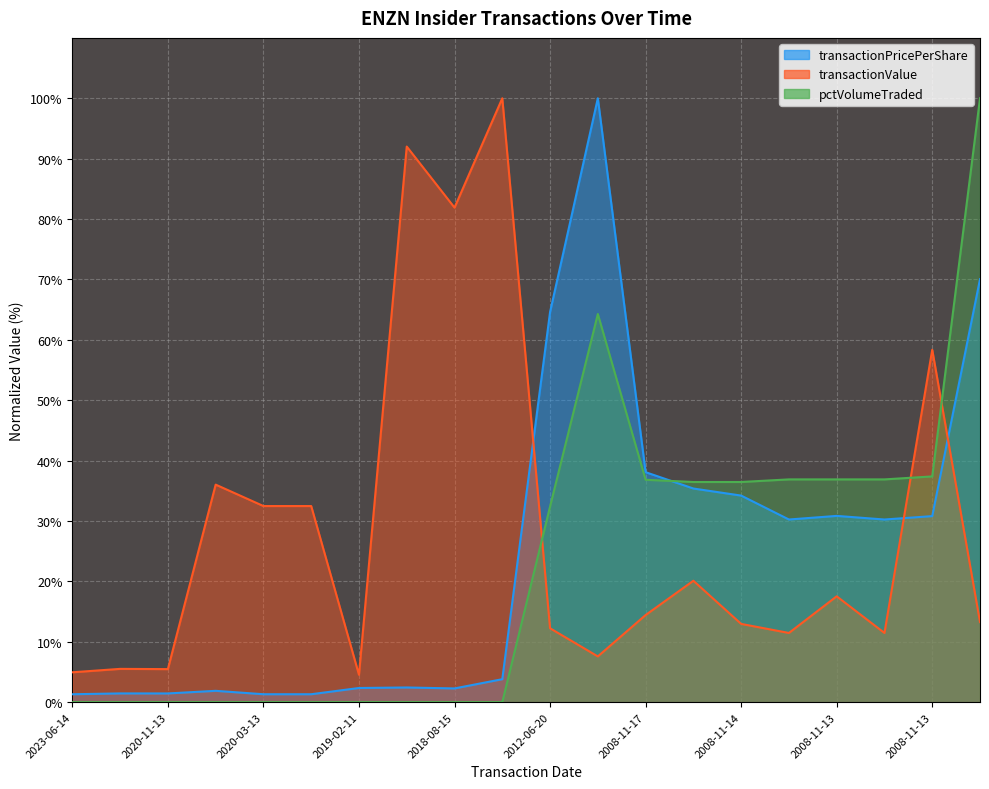

After their last crossing, which series has the higher values: transactionValue or pctVolumeTraded?

pctVolumeTraded